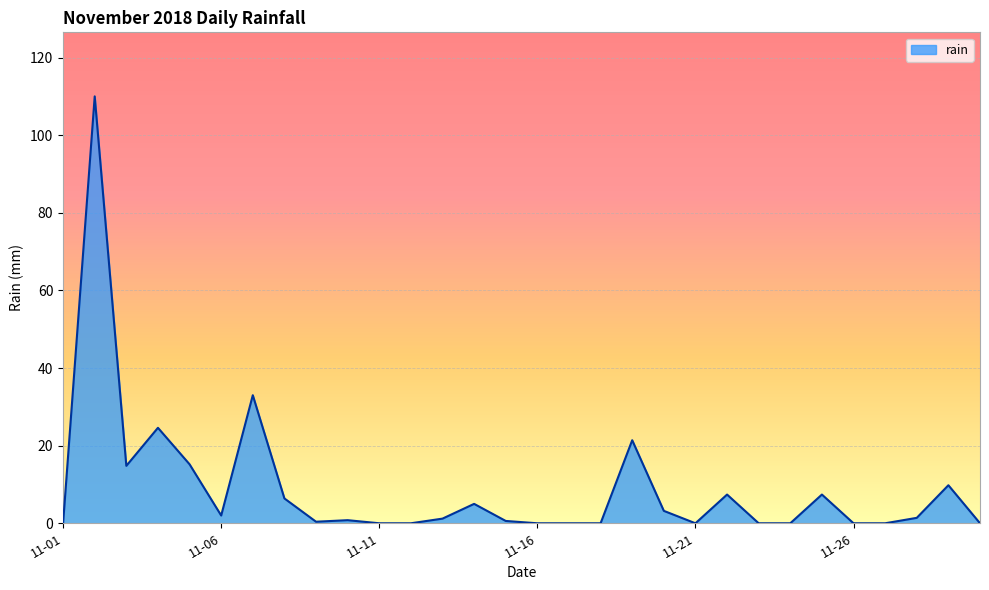

What is the maximum value shown in the chart?

110.0